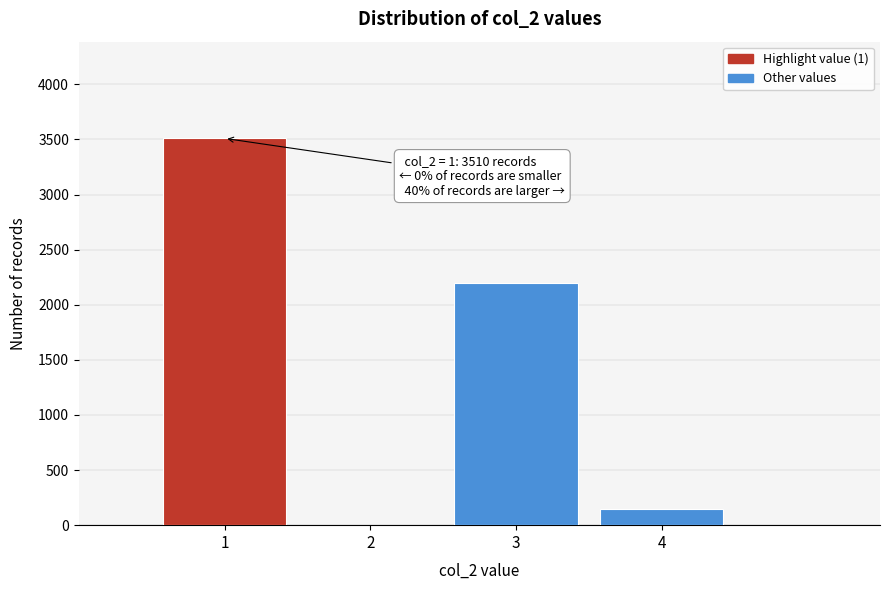

Reading left to right, list all the values displayed in this chart.

1=3510	2=0	3=2200	4=148